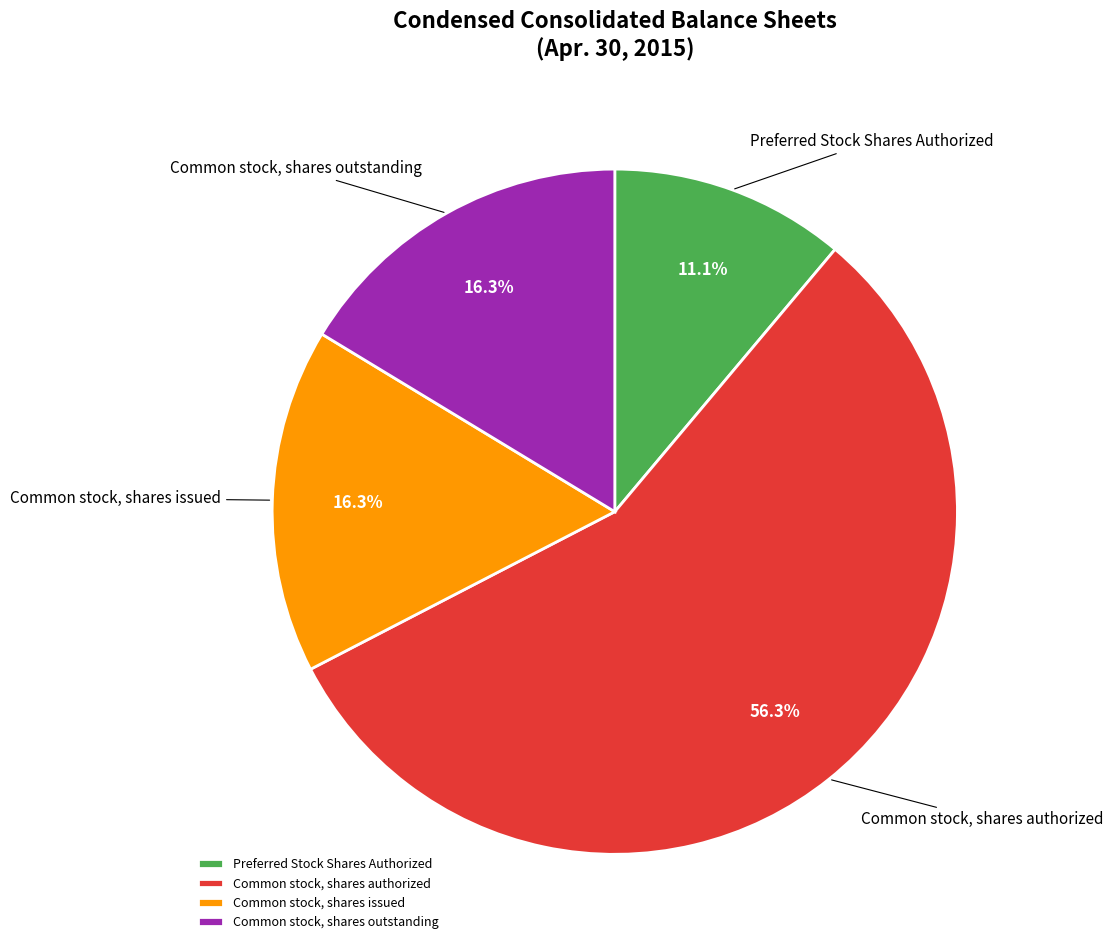

To the nearest percent, what percentage of the pie is Preferred Stock Shares Authorized?

11%